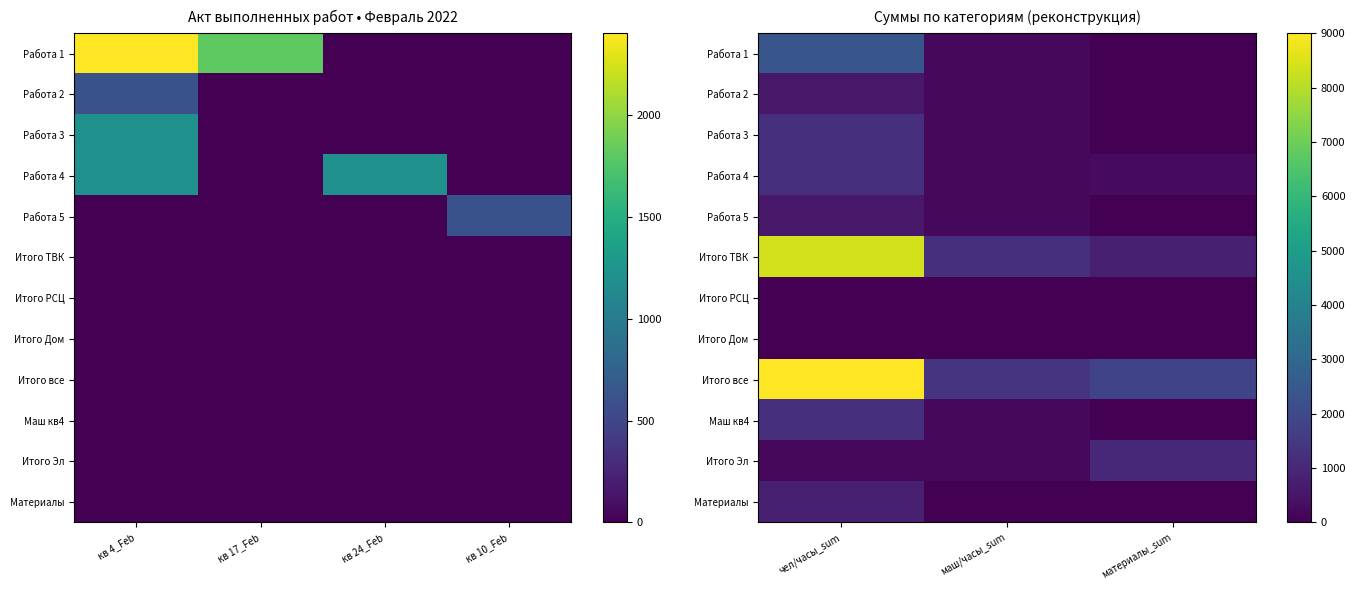

Read the Работа 2 value at чел/часы_sum.

600.0